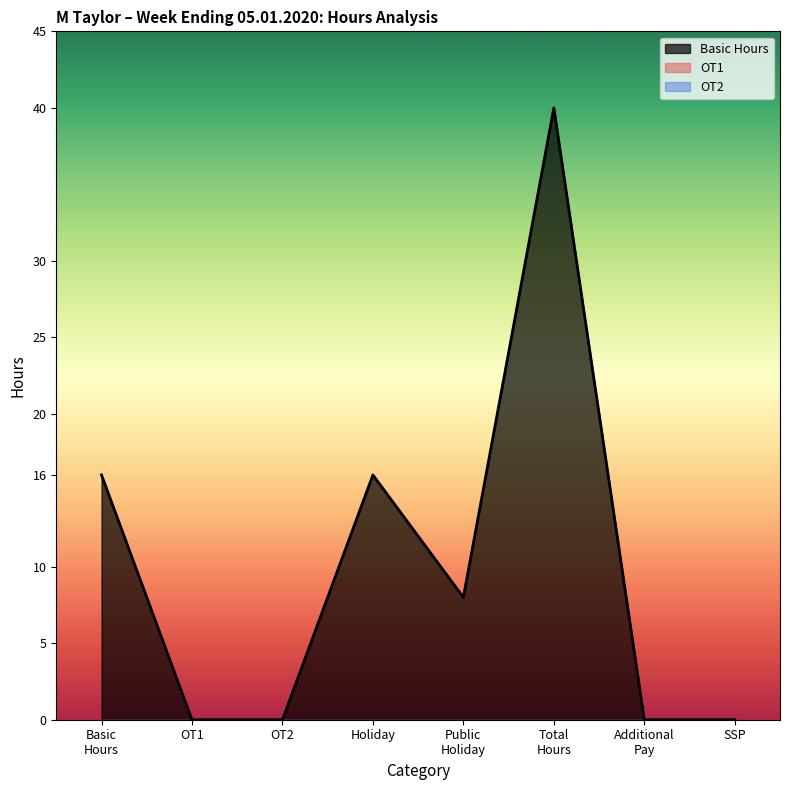

Which series has the widest spread of values?

Basic